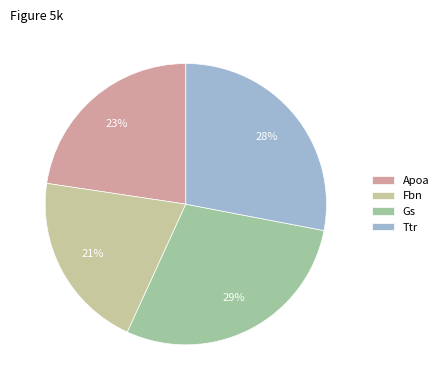

Is there any slice that represents more than half of the pie?

No